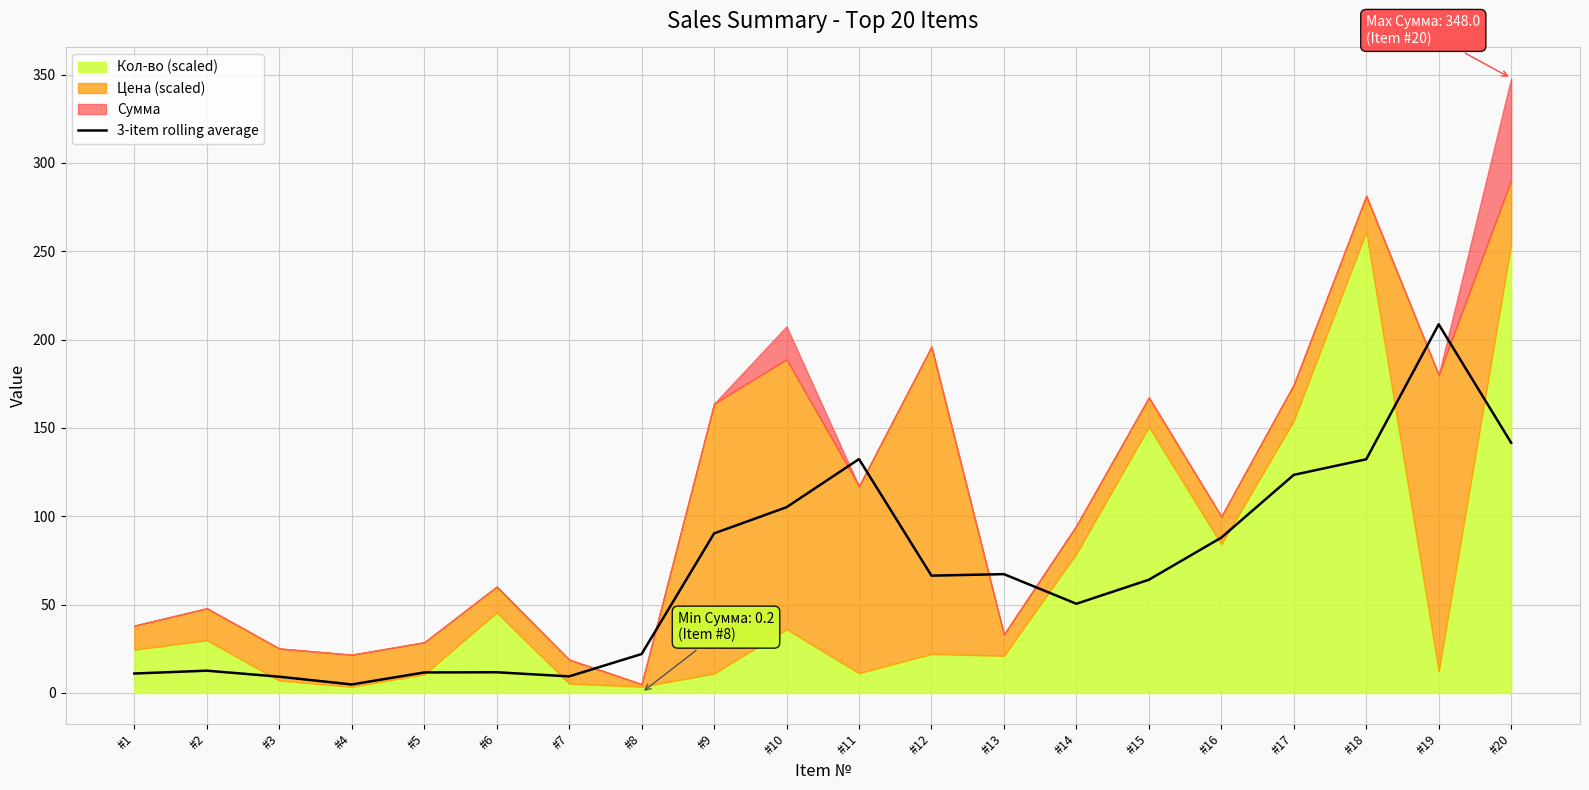

Count the number of categories in the chart.

20